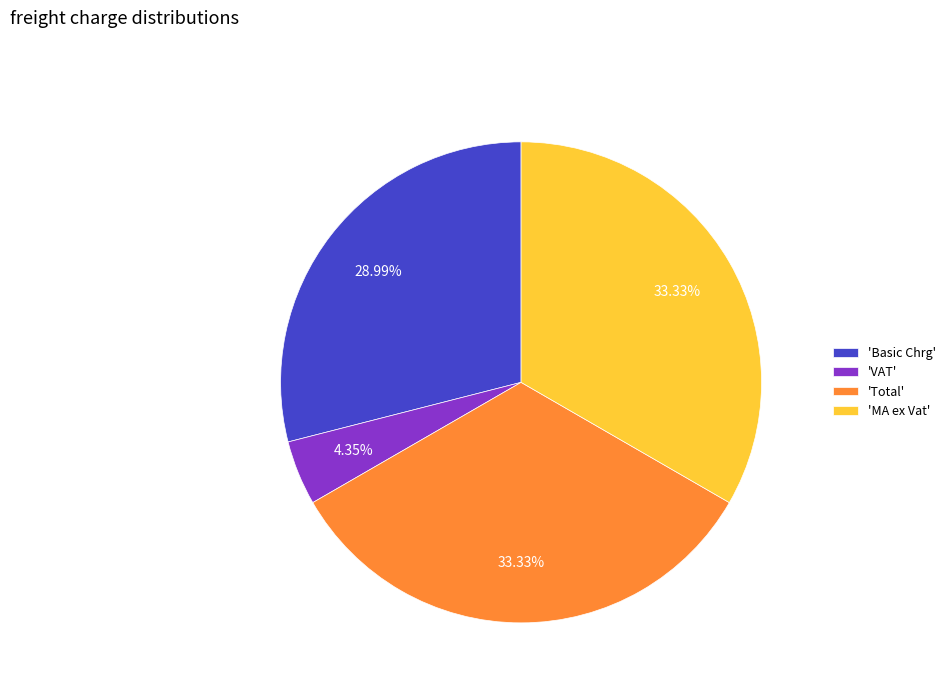

Combined, do 'VAT' and 'MA ex Vat' account for over 50%?

No